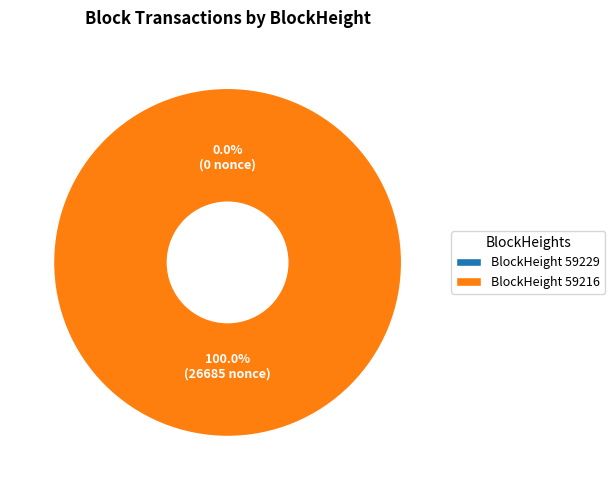

To the nearest percent, what percentage of the pie is 59216?

100%